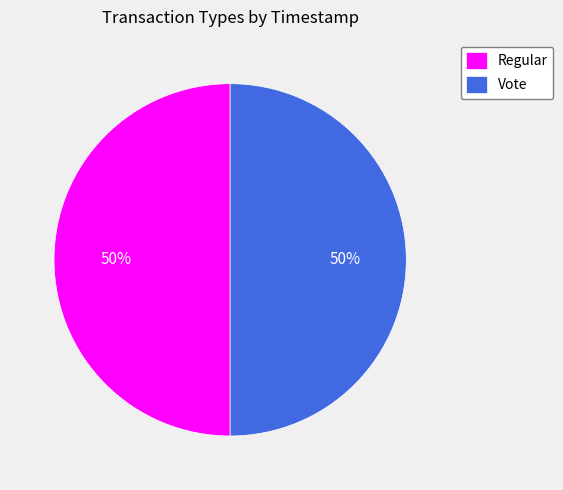

True or false: Vote accounts for 59% of the total.

False